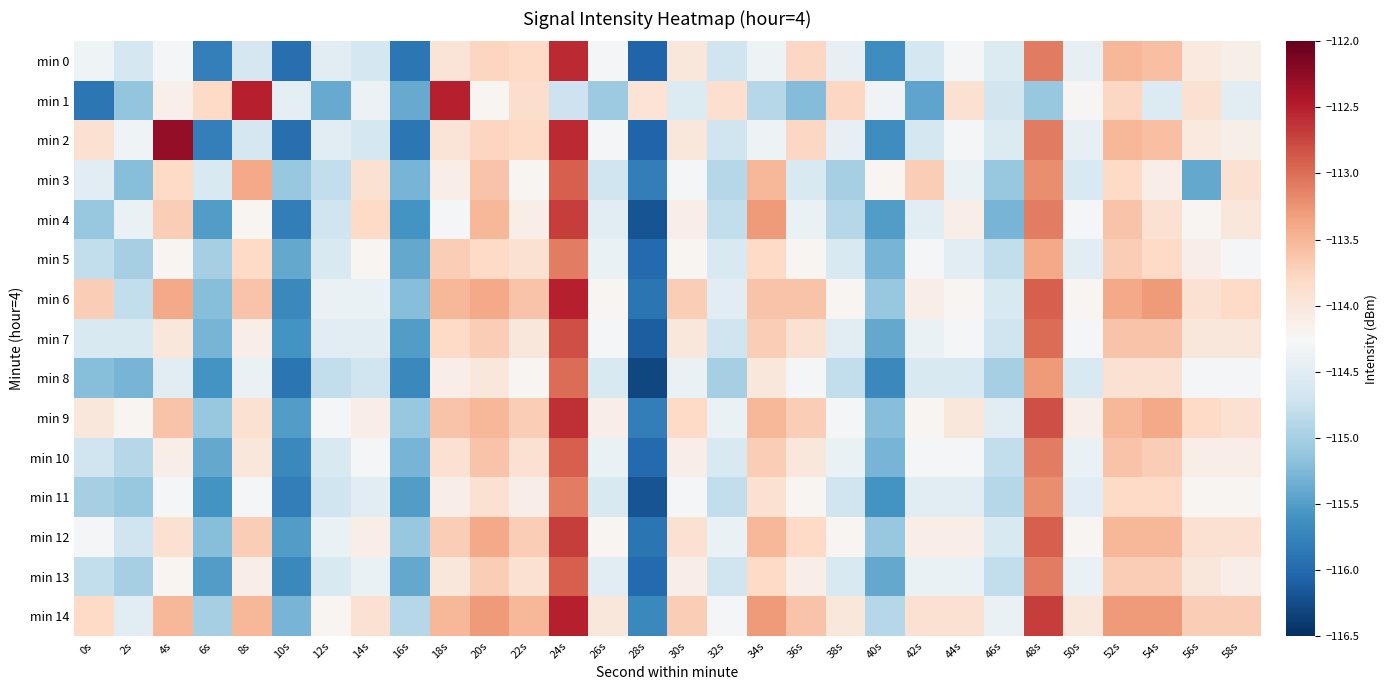

Reading left to right, extract all data points from this chart.

min 0: 0s=-114.3	2s=-114.6	4s=-114.3	6s=-115.8	8s=-114.6	10s=-116.0	12s=-114.5	14s=-114.7	16s=-115.9	18s=-114.0	20s=-113.8	22s=-113.8	24s=-112.6	26s=-114.3	28s=-116.1	30s=-114.0	32s=-114.7	34s=-114.4	36s=-113.8	38s=-114.4	40s=-115.7	42s=-114.6	44s=-114.3	46s=-114.5	48s=-113.1	50s=-114.4	52s=-113.5	54s=-113.6	56s=-114.0	58s=-114.1
min 1: 0s=-115.9	2s=-115.1	4s=-114.1	6s=-113.8	8s=-112.5	10s=-114.5	12s=-115.4	14s=-114.4	16s=-115.4	18s=-112.5	20s=-114.2	22s=-113.8	24s=-114.7	26s=-115.1	28s=-113.9	30s=-114.5	32s=-113.9	34s=-114.9	36s=-115.2	38s=-113.8	40s=-114.3	42s=-115.4	44s=-113.9	46s=-114.7	48s=-115.1	50s=-114.2	52s=-113.8	54s=-114.5	56s=-113.9	58s=-114.5
min 2: 0s=-113.9	2s=-114.3	4s=-112.3	6s=-115.8	8s=-114.6	10s=-116.0	12s=-114.5	14s=-114.7	16s=-115.9	18s=-114.0	20s=-113.8	22s=-113.8	24s=-112.6	26s=-114.3	28s=-116.1	30s=-114.0	32s=-114.7	34s=-114.4	36s=-113.8	38s=-114.4	40s=-115.7	42s=-114.6	44s=-114.3	46s=-114.5	48s=-113.1	50s=-114.4	52s=-113.5	54s=-113.6	56s=-114.0	58s=-114.1
min 3: 0s=-114.5	2s=-115.2	4s=-113.8	6s=-114.6	8s=-113.4	10s=-115.1	12s=-114.8	14s=-113.9	16s=-115.3	18s=-114.1	20s=-113.6	22s=-114.2	24s=-112.9	26s=-114.7	28s=-115.8	30s=-114.3	32s=-114.9	34s=-113.5	36s=-114.6	38s=-115.0	40s=-114.2	42s=-113.7	44s=-114.4	46s=-115.1	48s=-113.2	50s=-114.6	52s=-113.8	54s=-114.1	56s=-115.4	58s=-113.9
min 4: 0s=-115.1	2s=-114.4	4s=-113.7	6s=-115.5	8s=-114.2	10s=-115.8	12s=-114.7	14s=-113.8	16s=-115.6	18s=-114.3	20s=-113.5	22s=-114.1	24s=-112.7	26s=-114.5	28s=-116.2	30s=-114.1	32s=-114.8	34s=-113.3	36s=-114.4	38s=-114.9	40s=-115.5	42s=-114.5	44s=-114.1	46s=-115.3	48s=-113.1	50s=-114.3	52s=-113.6	54s=-113.9	56s=-114.2	58s=-114.0
min 5: 0s=-114.8	2s=-115.0	4s=-114.2	6s=-115.0	8s=-113.8	10s=-115.4	12s=-114.6	14s=-114.2	16s=-115.4	18s=-113.7	20s=-113.8	22s=-113.9	24s=-113.1	26s=-114.4	28s=-116.0	30s=-114.2	32s=-114.6	34s=-113.8	36s=-114.2	38s=-114.6	40s=-115.3	42s=-114.3	44s=-114.5	46s=-114.8	48s=-113.4	50s=-114.5	52s=-113.7	54s=-113.8	56s=-114.1	58s=-114.3
min 6: 0s=-113.7	2s=-114.8	4s=-113.4	6s=-115.2	8s=-113.6	10s=-115.7	12s=-114.4	14s=-114.4	16s=-115.2	18s=-113.5	20s=-113.4	22s=-113.6	24s=-112.5	26s=-114.2	28s=-115.9	30s=-113.7	32s=-114.5	34s=-113.6	36s=-113.6	38s=-114.2	40s=-115.1	42s=-114.1	44s=-114.2	46s=-114.6	48s=-112.9	50s=-114.2	52s=-113.4	54s=-113.3	56s=-113.9	58s=-113.8
min 7: 0s=-114.6	2s=-114.6	4s=-114.0	6s=-115.3	8s=-114.1	10s=-115.6	12s=-114.5	14s=-114.5	16s=-115.5	18s=-113.8	20s=-113.7	22s=-114.0	24s=-112.8	26s=-114.3	28s=-116.1	30s=-114.0	32s=-114.7	34s=-113.7	36s=-113.9	38s=-114.5	40s=-115.4	42s=-114.4	44s=-114.3	46s=-114.7	48s=-113.0	50s=-114.3	52s=-113.6	54s=-113.6	56s=-114.0	58s=-114.0
min 8: 0s=-115.2	2s=-115.3	4s=-114.5	6s=-115.6	8s=-114.4	10s=-115.9	12s=-114.8	14s=-114.7	16s=-115.7	18s=-114.1	20s=-114.0	22s=-114.2	24s=-113.0	26s=-114.6	28s=-116.3	30s=-114.4	32s=-115.0	34s=-114.0	36s=-114.3	38s=-114.8	40s=-115.7	42s=-114.6	44s=-114.6	46s=-115.0	48s=-113.3	50s=-114.6	52s=-113.9	54s=-113.9	56s=-114.3	58s=-114.3
min 9: 0s=-114.0	2s=-114.2	4s=-113.6	6s=-115.1	8s=-113.9	10s=-115.5	12s=-114.3	14s=-114.1	16s=-115.1	18s=-113.6	20s=-113.5	22s=-113.7	24s=-112.6	26s=-114.1	28s=-115.8	30s=-113.8	32s=-114.4	34s=-113.5	36s=-113.7	38s=-114.3	40s=-115.2	42s=-114.2	44s=-114.0	46s=-114.5	48s=-112.8	50s=-114.1	52s=-113.5	54s=-113.4	56s=-113.8	58s=-113.9
min 10: 0s=-114.7	2s=-114.9	4s=-114.1	6s=-115.4	8s=-114.0	10s=-115.7	12s=-114.6	14s=-114.3	16s=-115.3	18s=-113.9	20s=-113.6	22s=-113.9	24s=-112.9	26s=-114.4	28s=-116.0	30s=-114.1	32s=-114.6	34s=-113.7	36s=-114.0	38s=-114.4	40s=-115.3	42s=-114.3	44s=-114.3	46s=-114.8	48s=-113.1	50s=-114.4	52s=-113.6	54s=-113.7	56s=-114.1	58s=-114.1
min 11: 0s=-115.0	2s=-115.1	4s=-114.3	6s=-115.6	8s=-114.3	10s=-115.8	12s=-114.7	14s=-114.5	16s=-115.5	18s=-114.1	20s=-113.9	22s=-114.1	24s=-113.1	26s=-114.6	28s=-116.2	30s=-114.3	32s=-114.8	34s=-113.9	36s=-114.2	38s=-114.7	40s=-115.6	42s=-114.5	44s=-114.5	46s=-114.9	48s=-113.2	50s=-114.5	52s=-113.8	54s=-113.8	56s=-114.2	58s=-114.2
min 12: 0s=-114.3	2s=-114.7	4s=-113.9	6s=-115.2	8s=-113.7	10s=-115.5	12s=-114.4	14s=-114.1	16s=-115.1	18s=-113.7	20s=-113.4	22s=-113.7	24s=-112.7	26s=-114.2	28s=-115.9	30s=-113.9	32s=-114.4	34s=-113.5	36s=-113.8	38s=-114.2	40s=-115.1	42s=-114.1	44s=-114.1	46s=-114.6	48s=-112.9	50s=-114.2	52s=-113.5	54s=-113.5	56s=-113.9	58s=-113.9
min 13: 0s=-114.8	2s=-115.0	4s=-114.2	6s=-115.5	8s=-114.1	10s=-115.7	12s=-114.6	14s=-114.4	16s=-115.4	18s=-114.0	20s=-113.7	22s=-113.9	24s=-112.9	26s=-114.5	28s=-116.0	30s=-114.1	32s=-114.7	34s=-113.8	36s=-114.1	38s=-114.6	40s=-115.4	42s=-114.4	44s=-114.4	46s=-114.8	48s=-113.1	50s=-114.4	52s=-113.7	54s=-113.7	56s=-114.0	58s=-114.1
min 14: 0s=-113.8	2s=-114.5	4s=-113.5	6s=-115.0	8s=-113.5	10s=-115.3	12s=-114.2	14s=-113.9	16s=-114.9	18s=-113.5	20s=-113.3	22s=-113.5	24s=-112.5	26s=-114.0	28s=-115.7	30s=-113.7	32s=-114.3	34s=-113.3	36s=-113.6	38s=-114.0	40s=-114.9	42s=-113.9	44s=-113.9	46s=-114.4	48s=-112.7	50s=-114.0	52s=-113.3	54s=-113.3	56s=-113.7	58s=-113.7